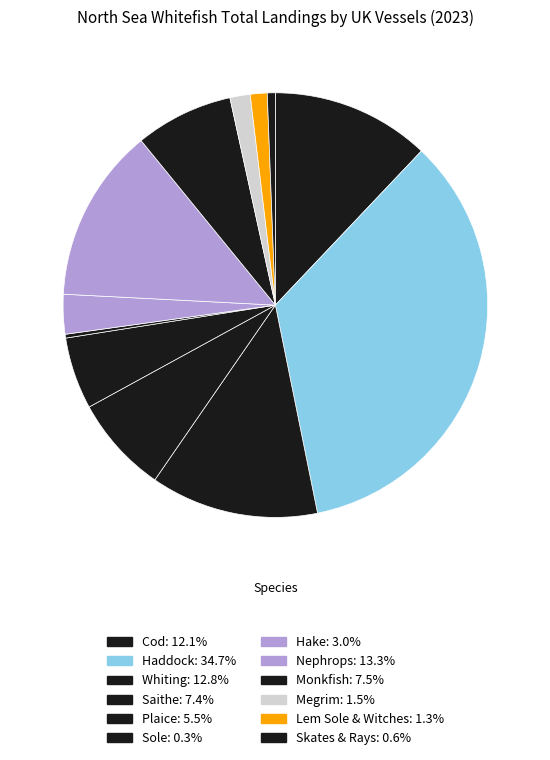

How many segments does this pie chart have?

12